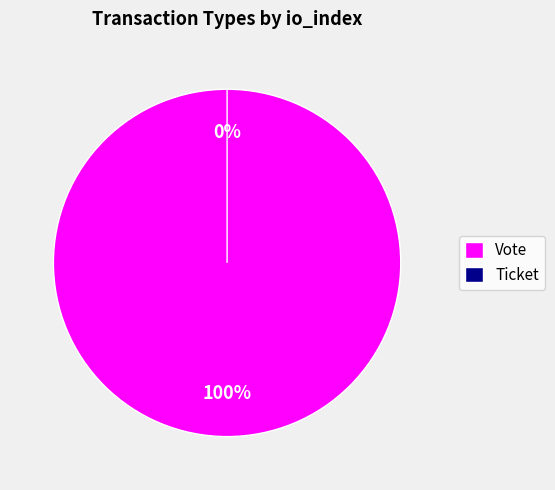

To the nearest percent, what is the average slice percentage?

50%